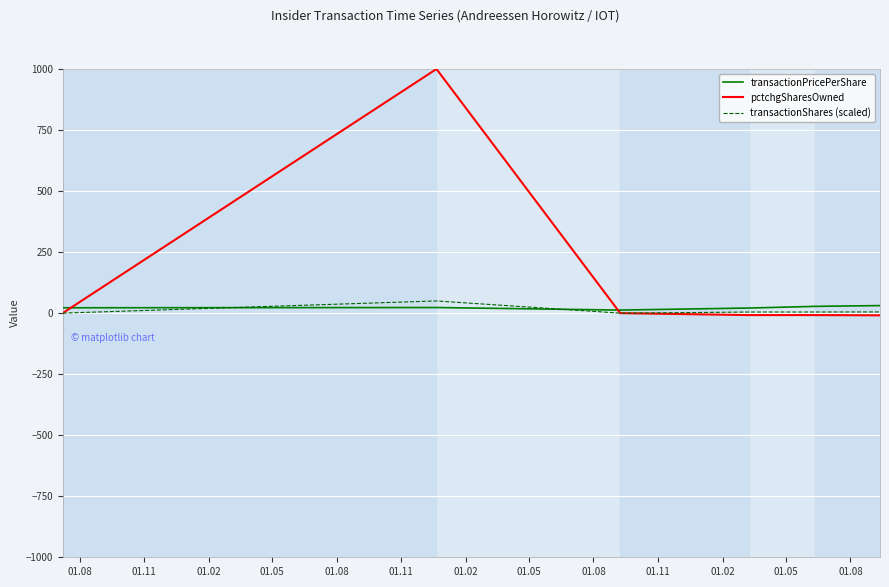

What is the maximum value shown in the chart?

1000.0